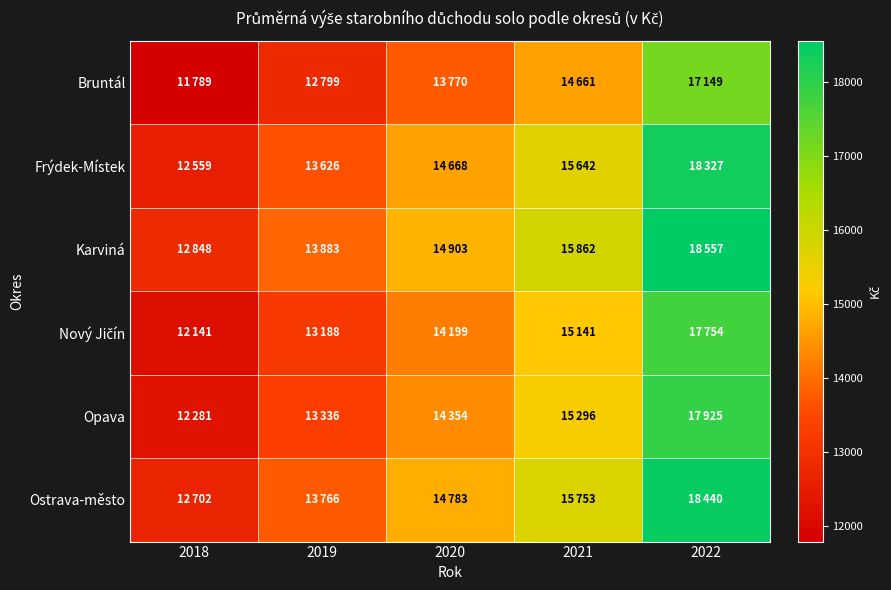

Rank the series by their maximum value, from lowest to highest.

Bruntál, Nový Jičín, Opava, Frýdek-Místek, Ostrava-město, Karviná